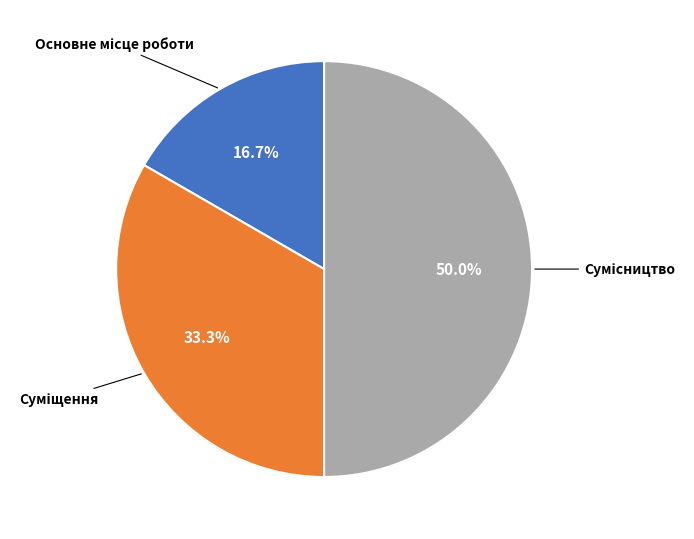

Does Основне місце роботи represent more than half of the total?

No